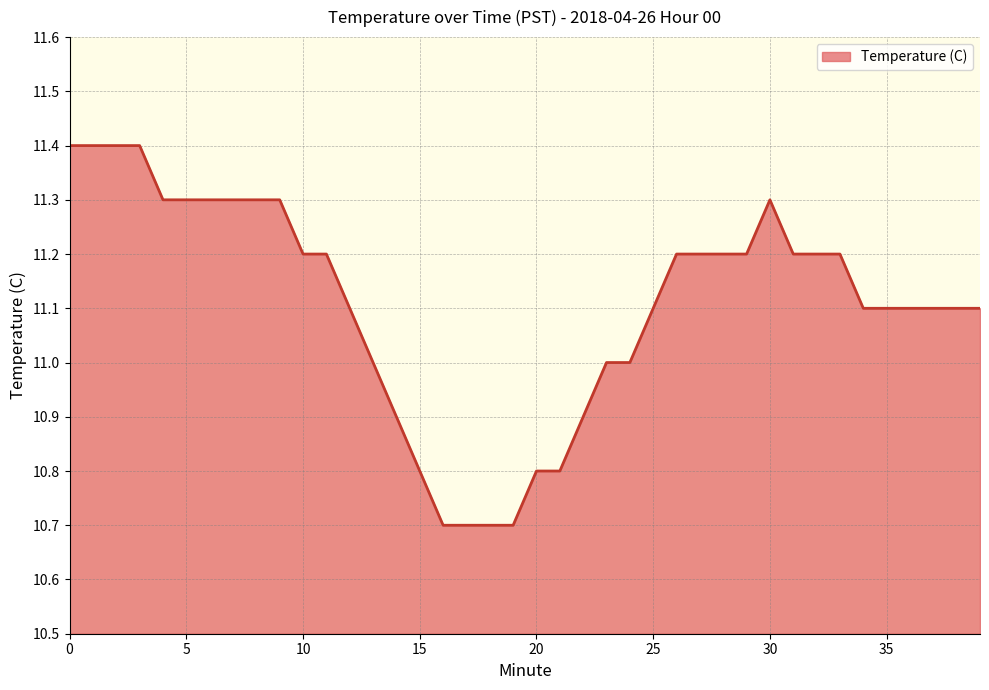

What is the maximum value shown in the chart?

11.4